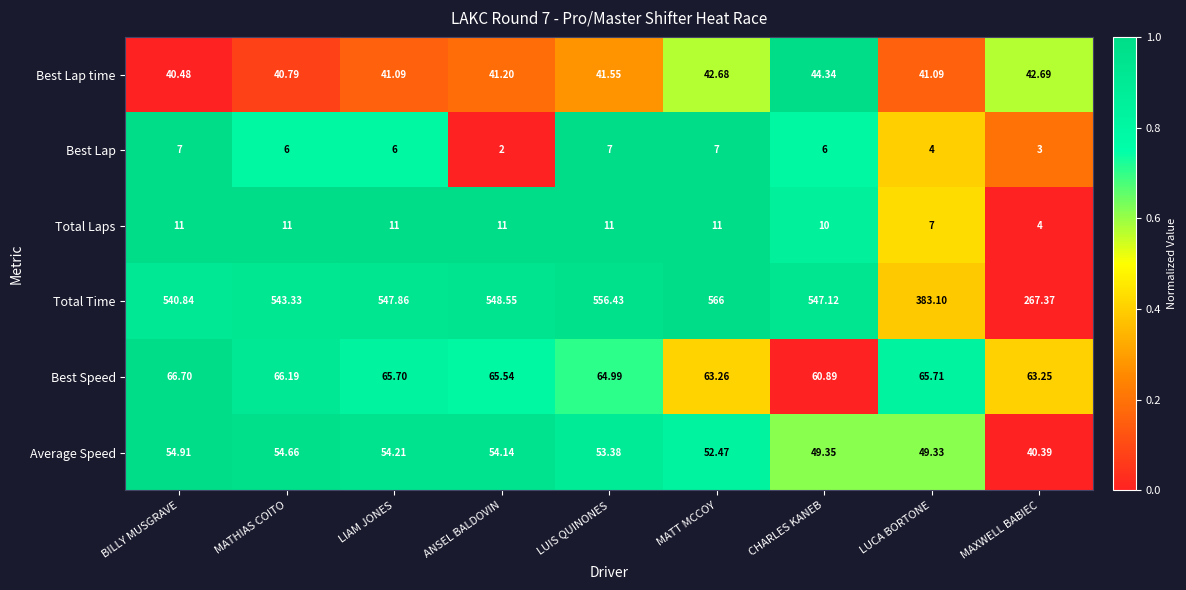

Rank the series by their maximum value, from lowest to highest.

Best Lap, Total Laps, Best Lap time, Average Speed, Best Speed, Total Time